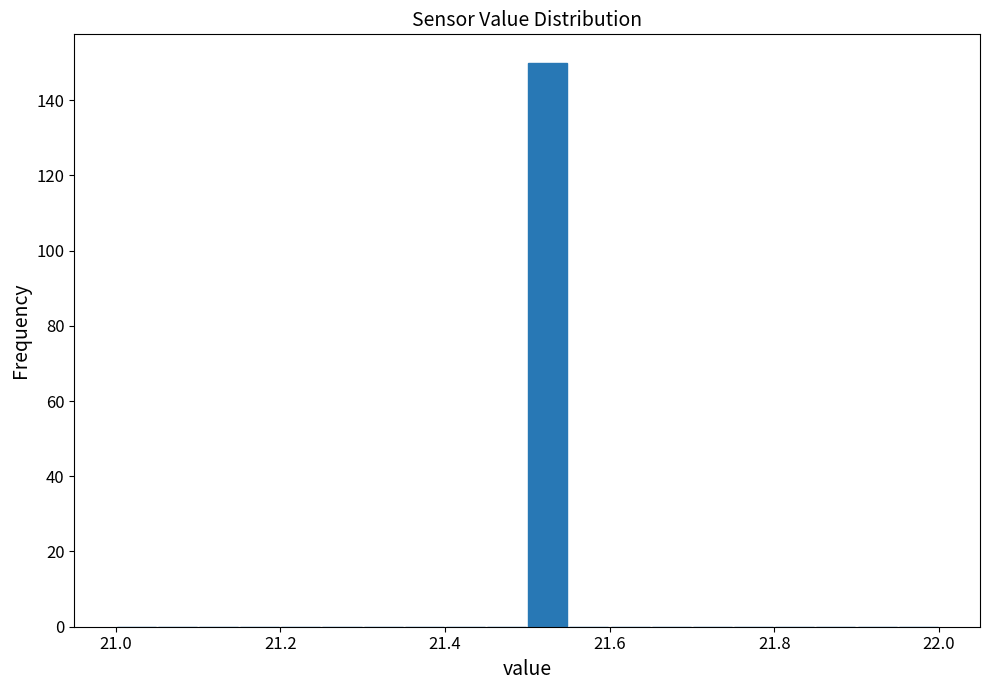

Read against the x-axis, roughly where is the centre of the tallest bar?

21.52